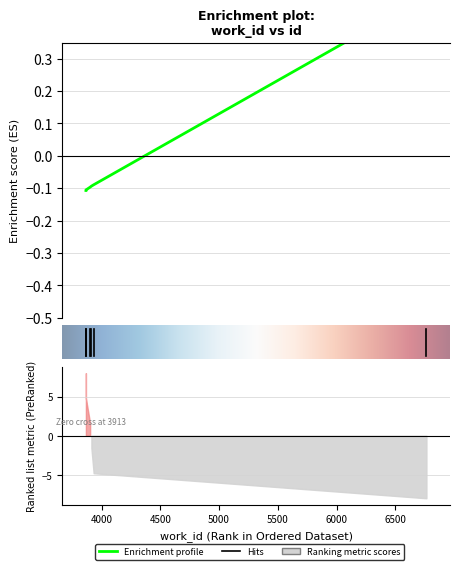

What is the smallest value displayed?

-0.1